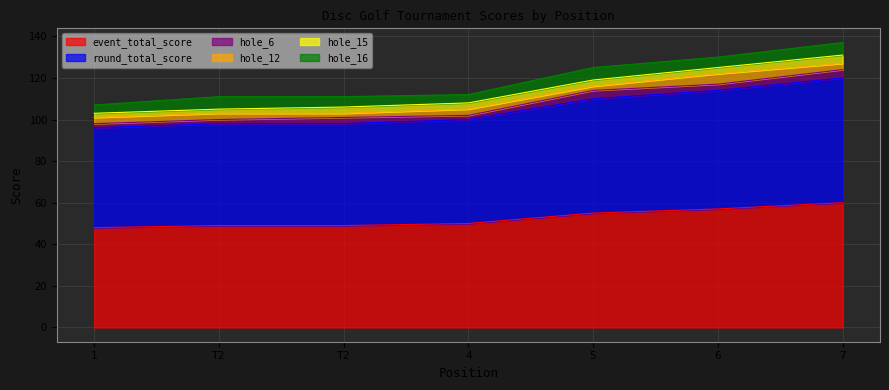

Reading left to right, transcribe all the data shown in this chart.

event_total_score: 48	49	49	50	55	57	60
round_total_score: 48	49	49	50	55	57	60
hole_6: 2	2	3	2	4	3	4
hole_12: 3	3	2	3	2	5	3
hole_15: 2	2	3	3	3	3	4
hole_16: 4	6	5	4	6	5	6